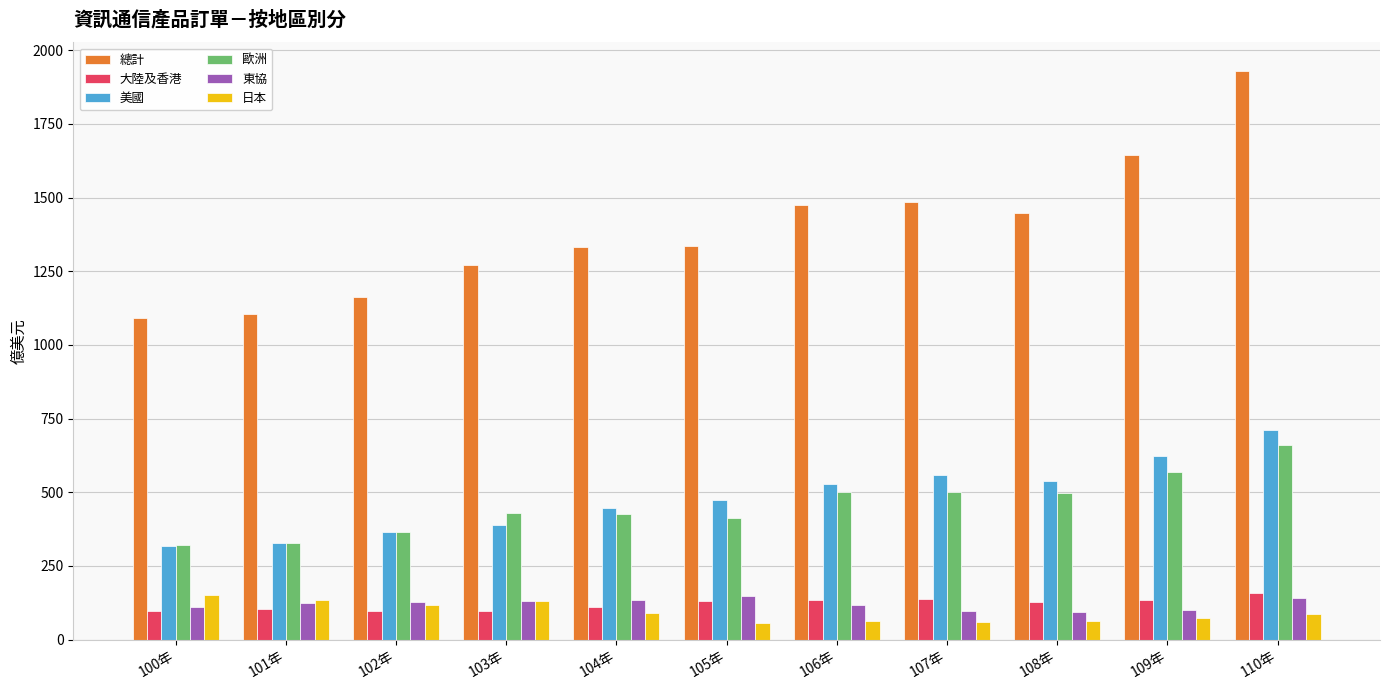

Between 101年 and 106年, which series saw the biggest shift?

總計